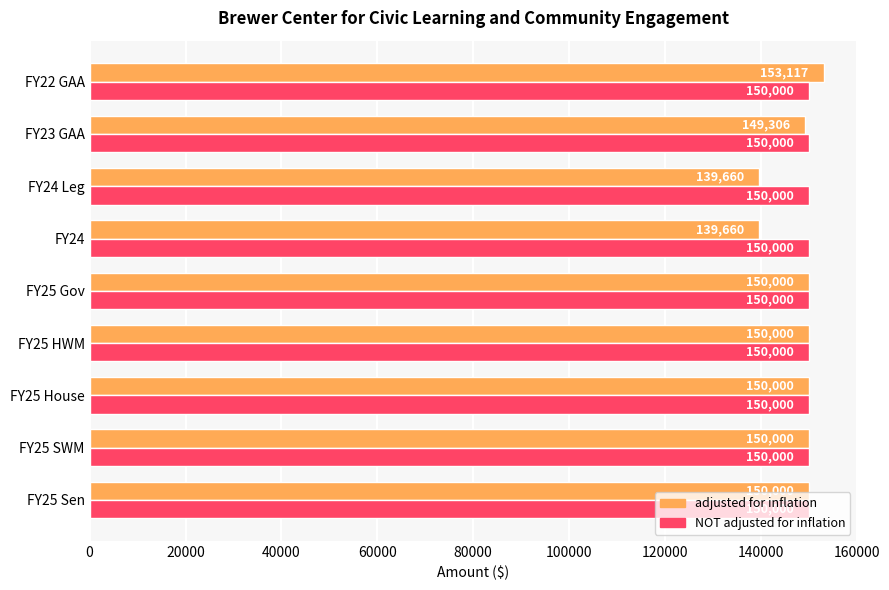

What is the approximate value of NOT adjusted for inflation at FY25 SWM?

150000